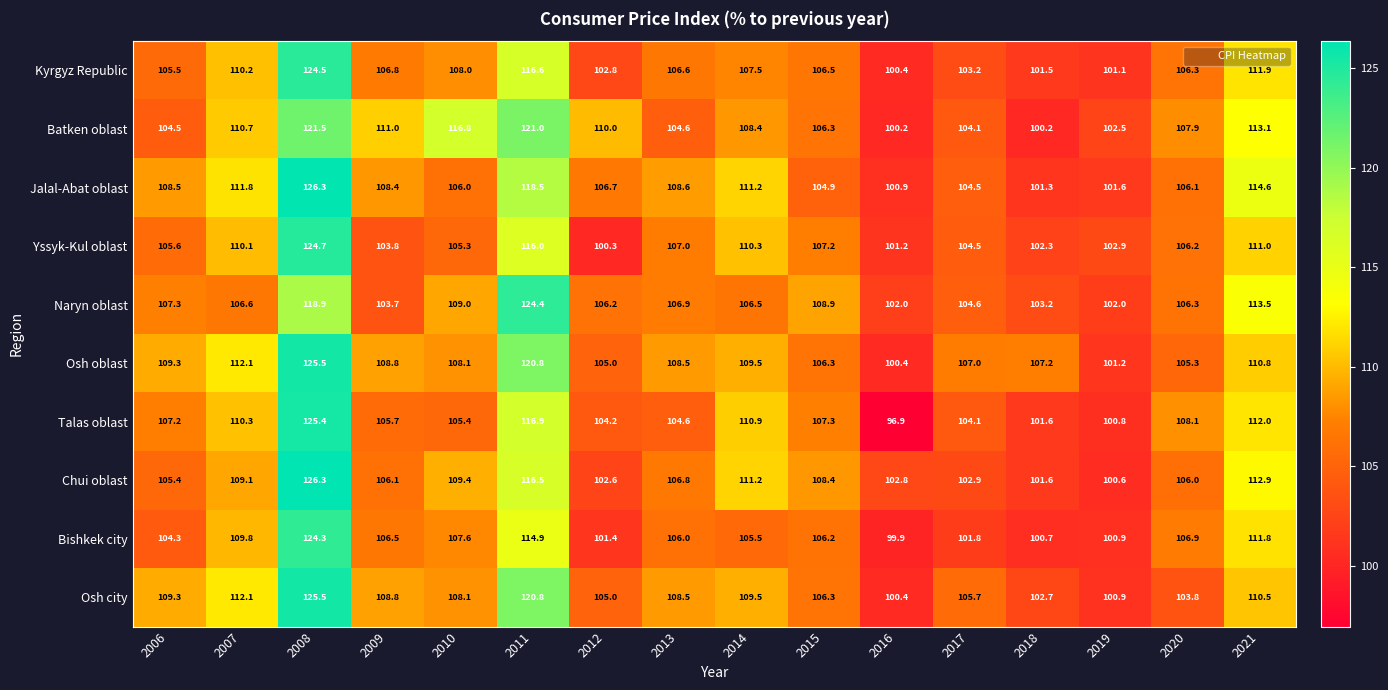

What is the difference between the second highest and second lowest values in the Osh oblast series?

19.6